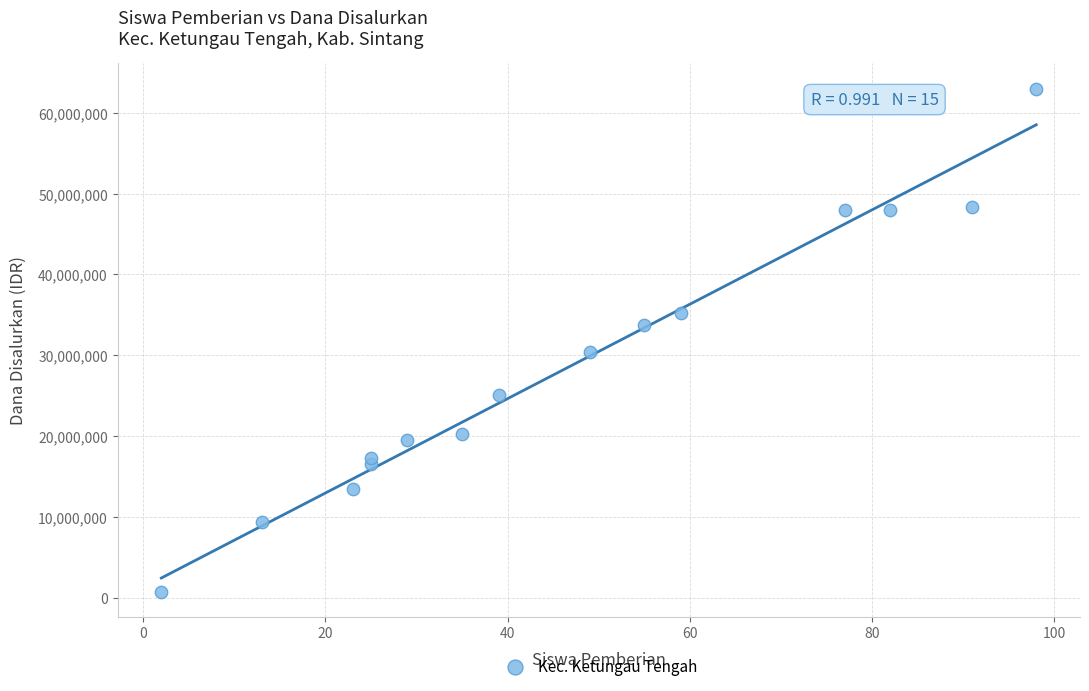

What is the range of Y values (max minus min)?

62250000